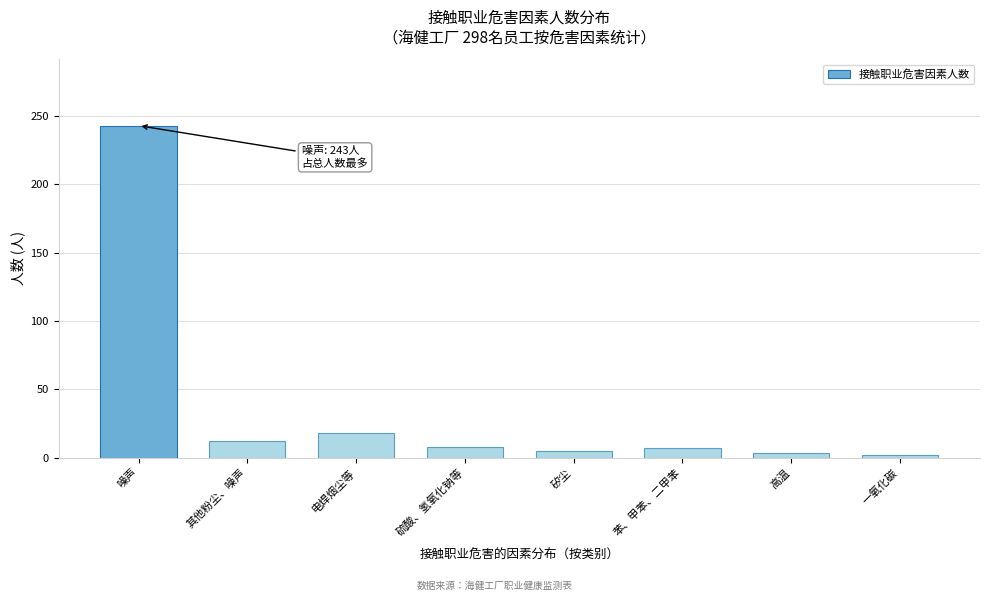

True or false: the data shows 18 at 电焊烟尘等.

True